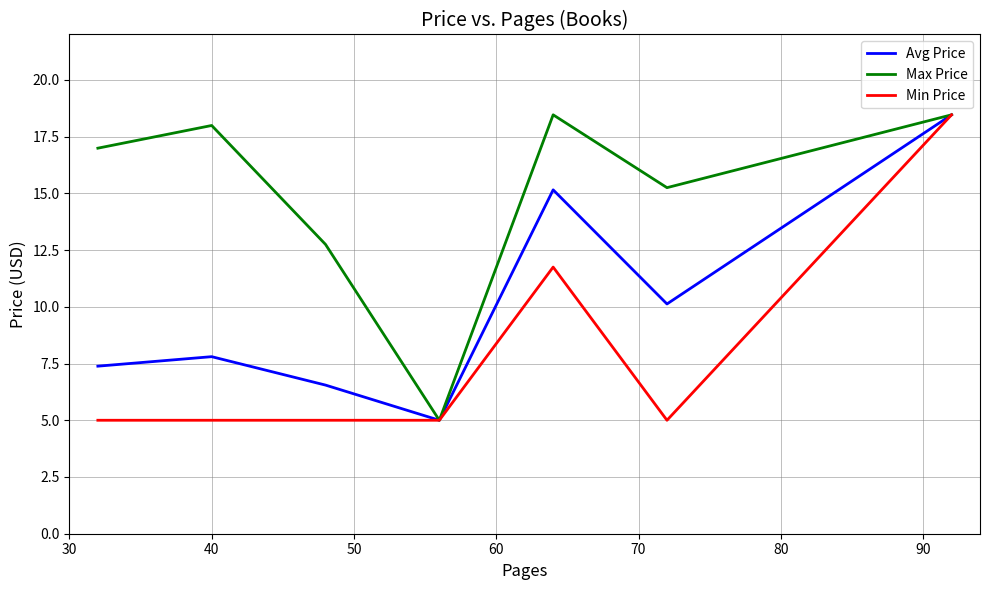

How many lines are shown in the chart?

3